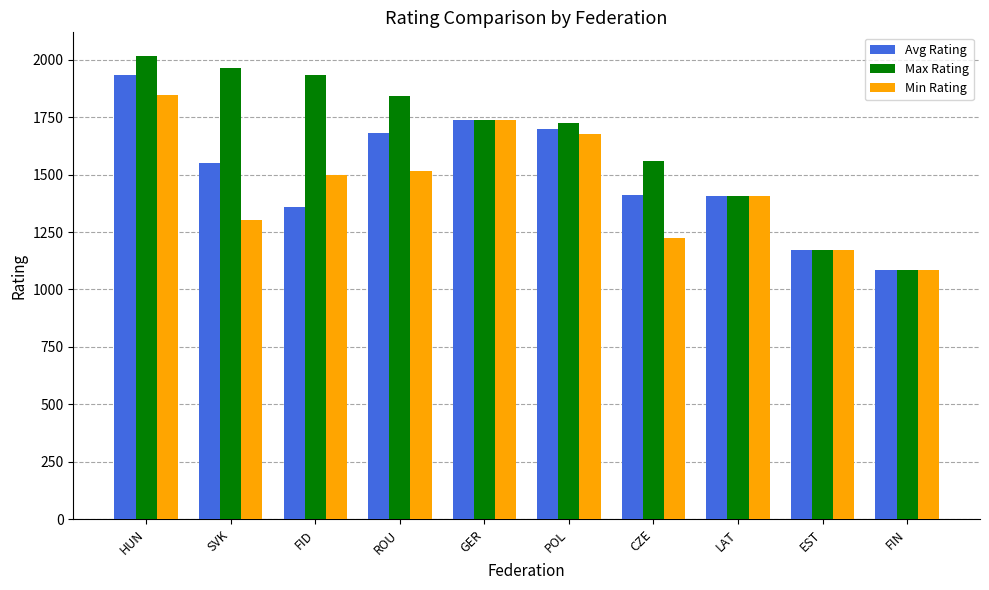

Is it true that Avg Rating equals 2515 at CZE?

False